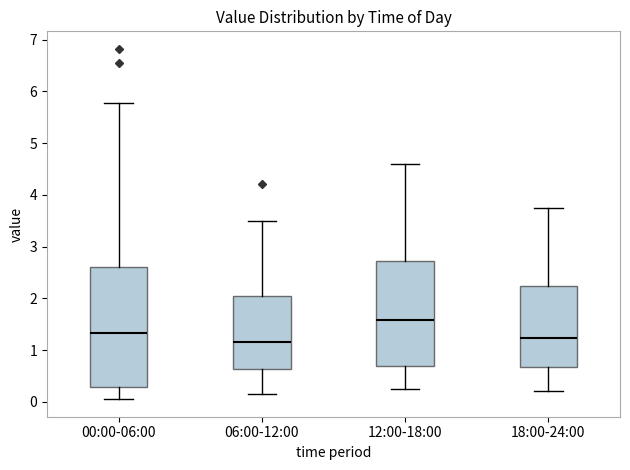

Comparing the boxes themselves (not the whiskers), which one is the tallest?

00:00-06:00